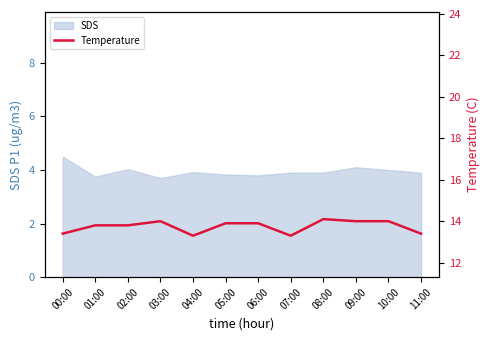

What is the smallest value displayed?

13.3